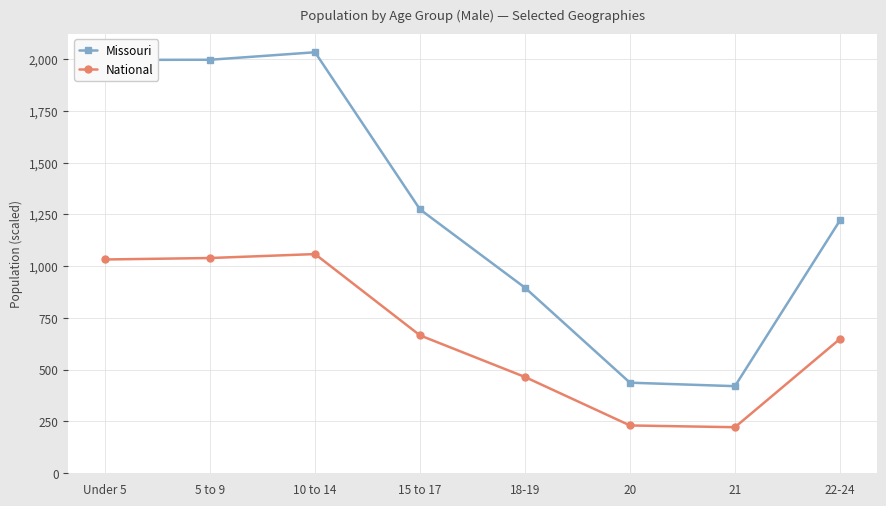

What are all the series names shown in the legend?

Missouri, National